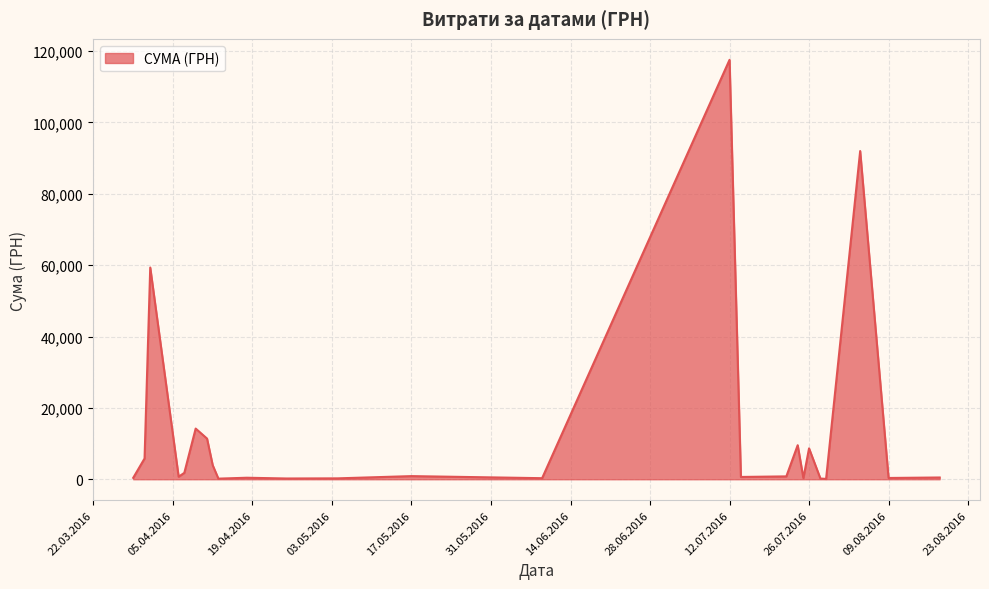

What is the greatest value displayed?

117568.8